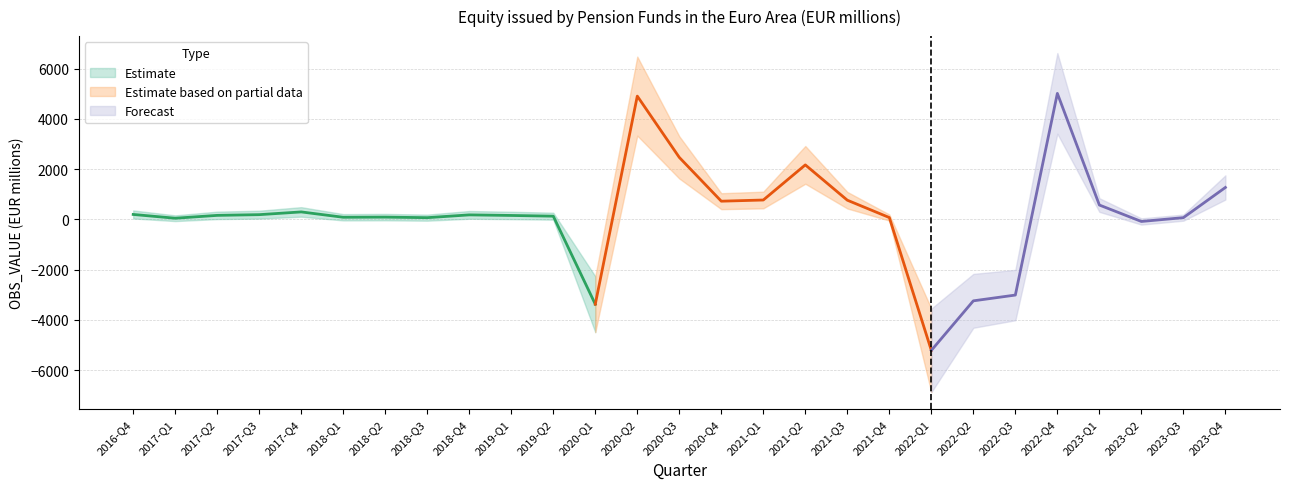

List the labels in order of value, smallest first.

2022-Q1, 2020-Q1, 2022-Q2, 2022-Q3, 2023-Q2, 2017-Q1, 2018-Q3, 2023-Q3, 2021-Q4, 2018-Q1, 2018-Q2, 2019-Q2, 2019-Q1, 2017-Q2, 2018-Q4, 2017-Q3, 2016-Q4, 2017-Q4, 2023-Q1, 2020-Q4, 2021-Q3, 2021-Q1, 2023-Q4, 2021-Q2, 2020-Q3, 2020-Q2, 2022-Q4